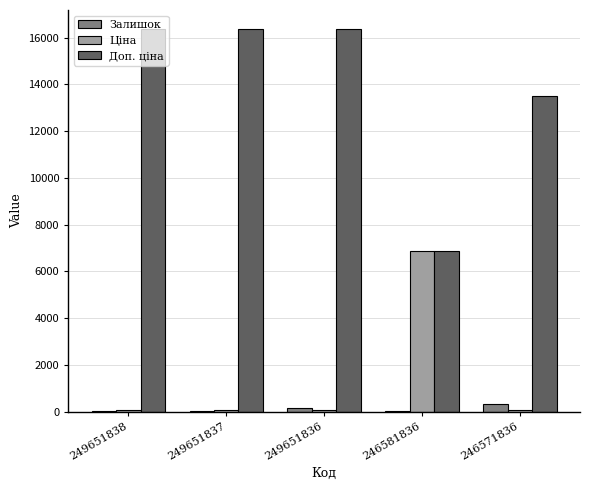

Is it true that Доп. ціна equals 22835.5 at 249651837?

False